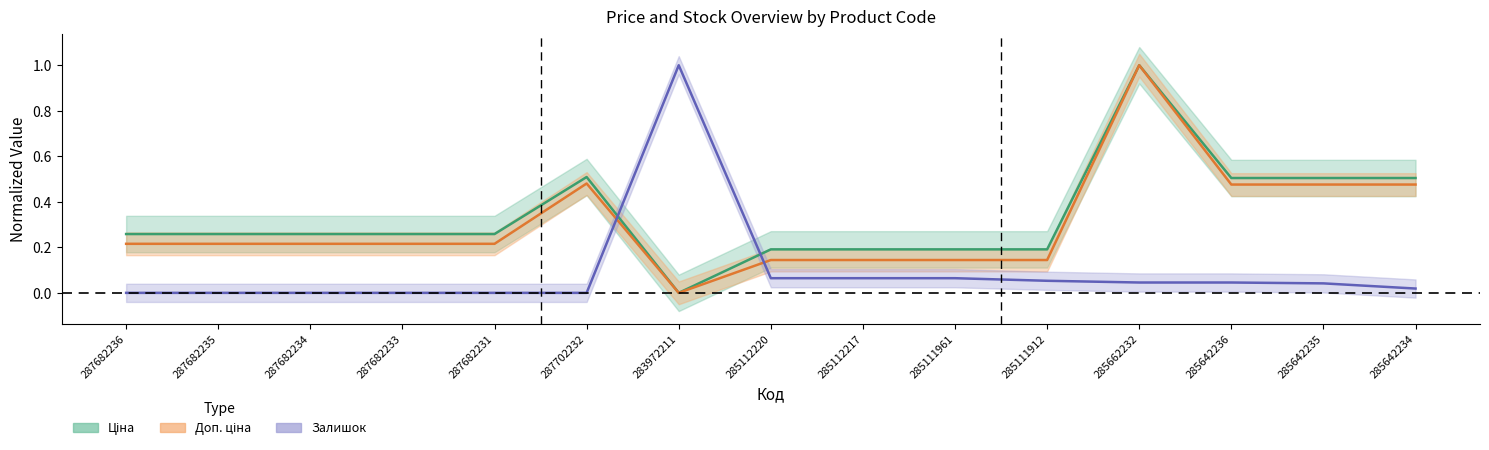

At which category is the sum across all series the highest?

285662232